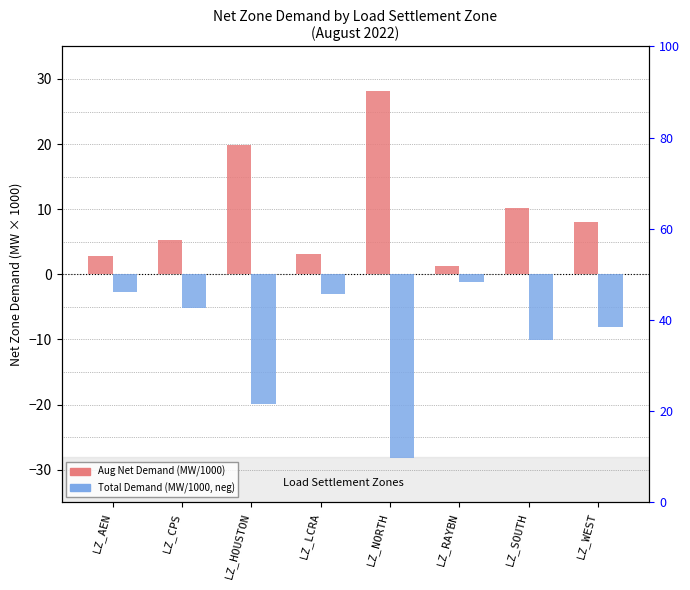

What is the spread (max minus min) of values at LZ_WEST?

16.0